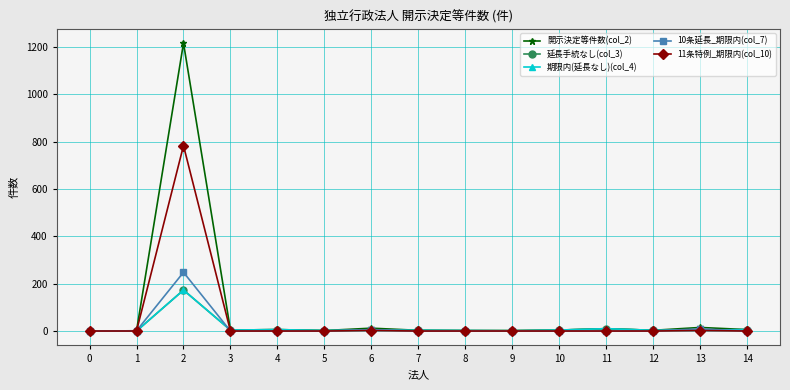

Rank the series by their maximum value, from lowest to highest.

延長手続なし(col_3), 期限内(延長なし)(col_4), 10条延長_期限内(col_7), 11条特例_期限内(col_10), 開示決定等件数(col_2)